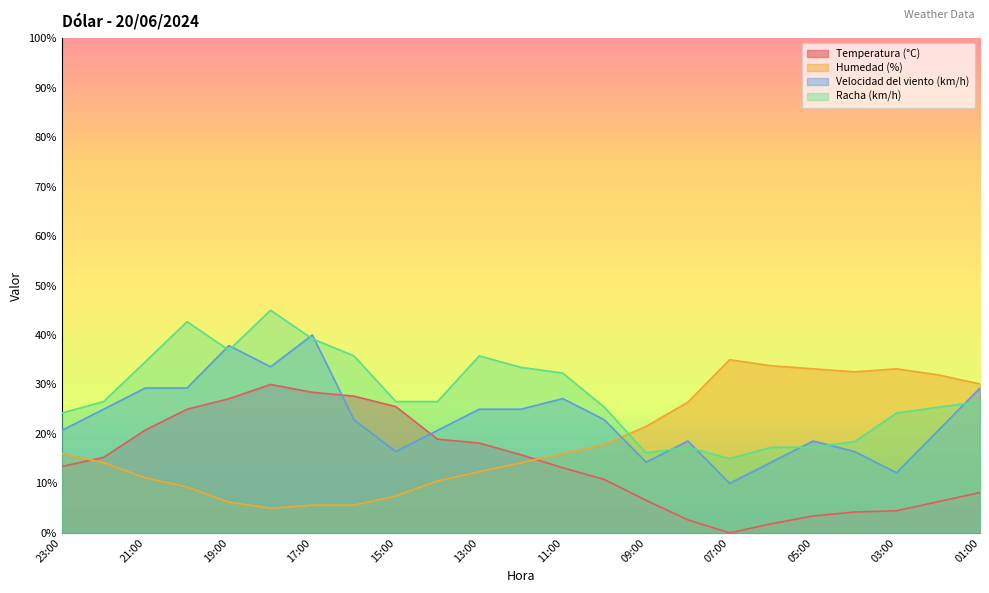

Is it true that Humedad (%) equals 7.9 at 13:00?

False